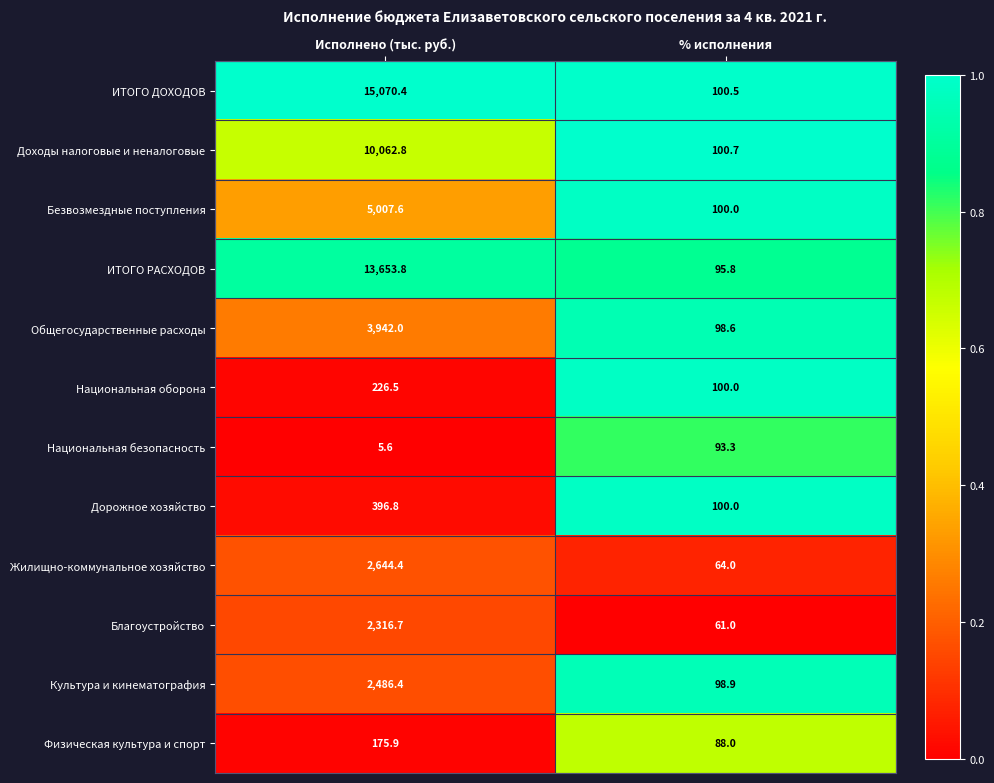

True or false: Физическая культура и спорт has a value of 142.0 at % исполнения.

False